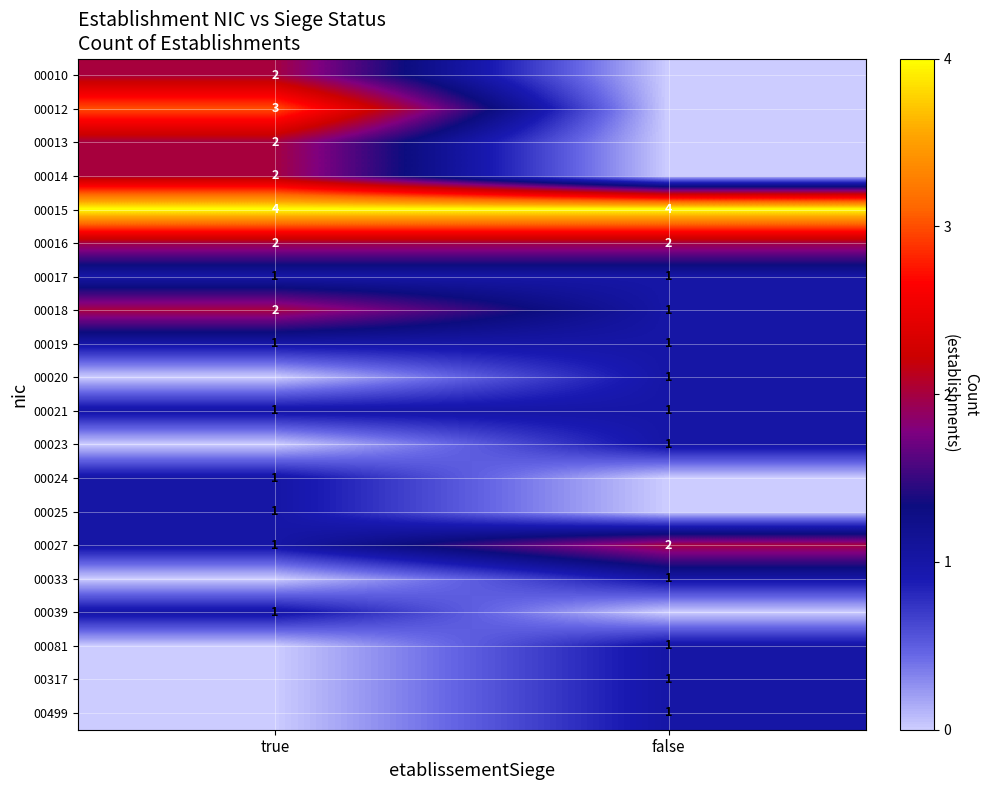

The value of 00499 at false is 1. True or false?

True